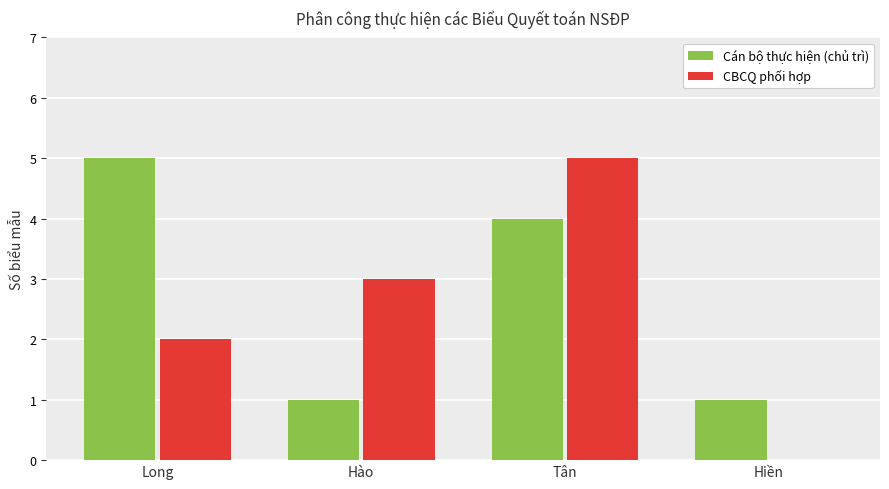

The CBCQ phối hợp series shows 5 at Tân. True or false?

True